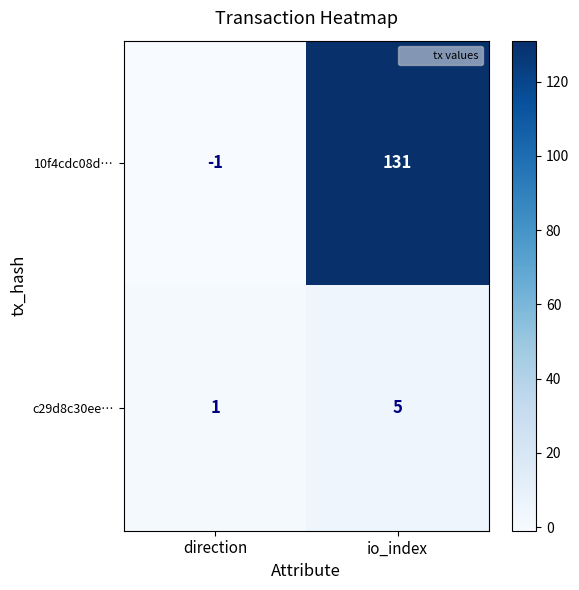

List the labels in order of 10f4cdc08d… value, smallest first.

direction, io_index